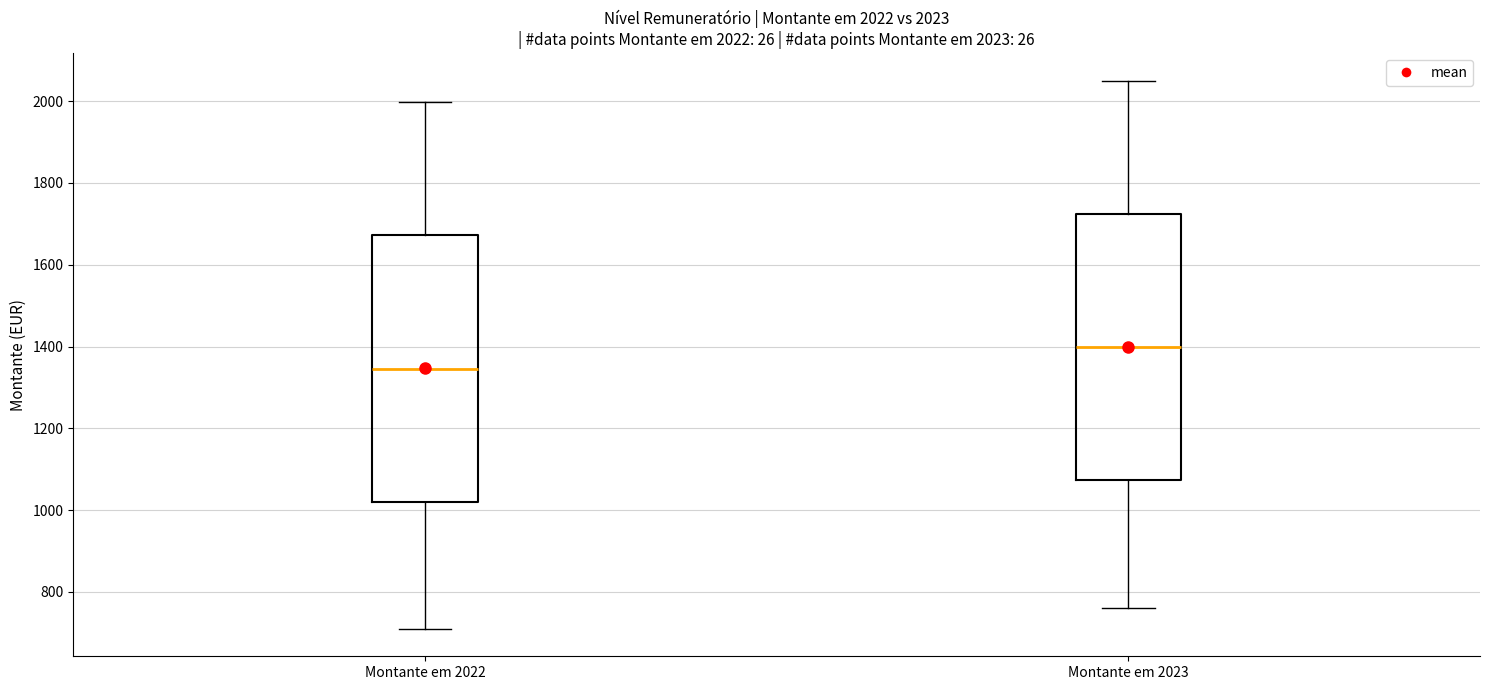

Which box has the highest median line?

Montante em 2023